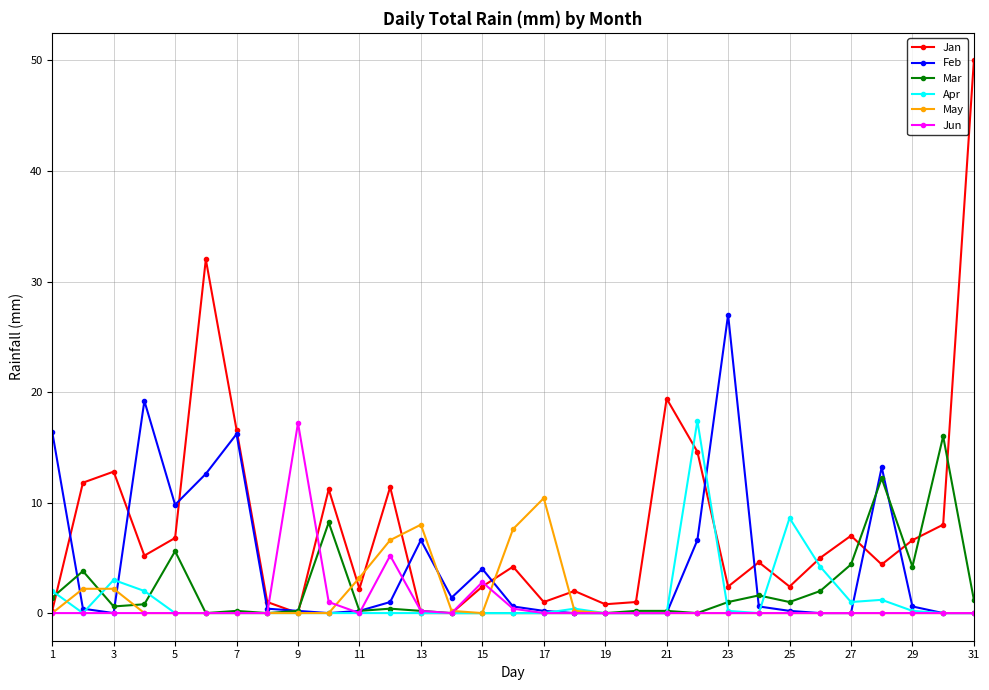

What is the sum of all Jan values?

247.0